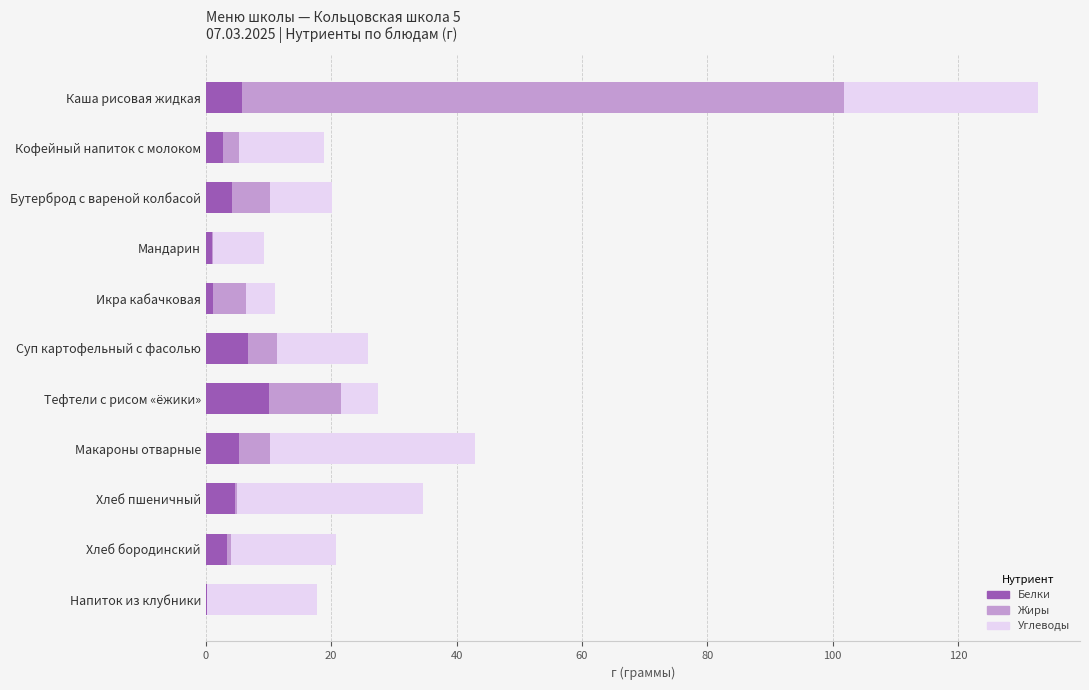

At which label does Белки reach its peak?

Тефтели с рисом «ёжики»